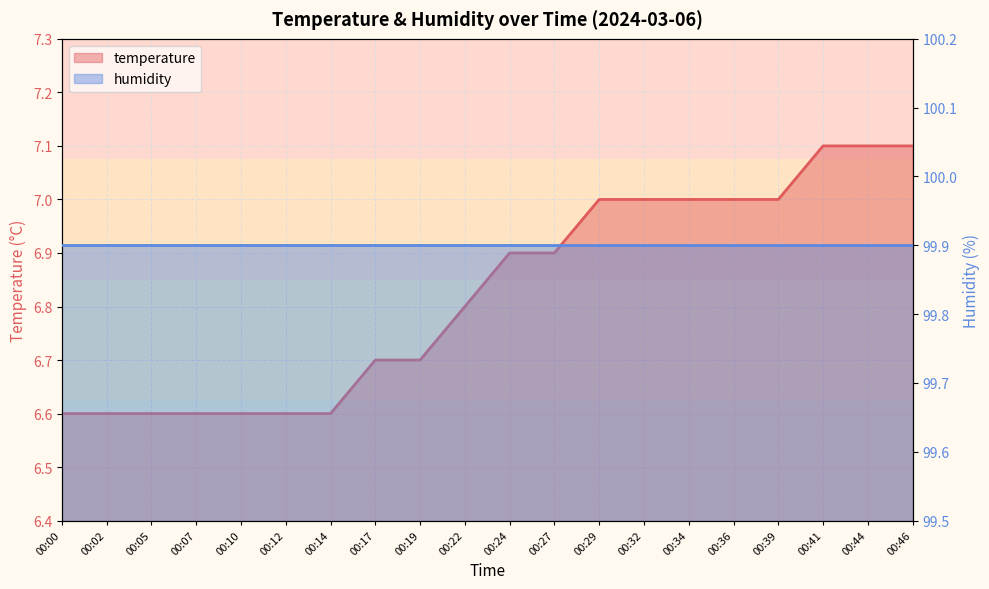

Is it true that the value at 00:17 is 6.7?

True